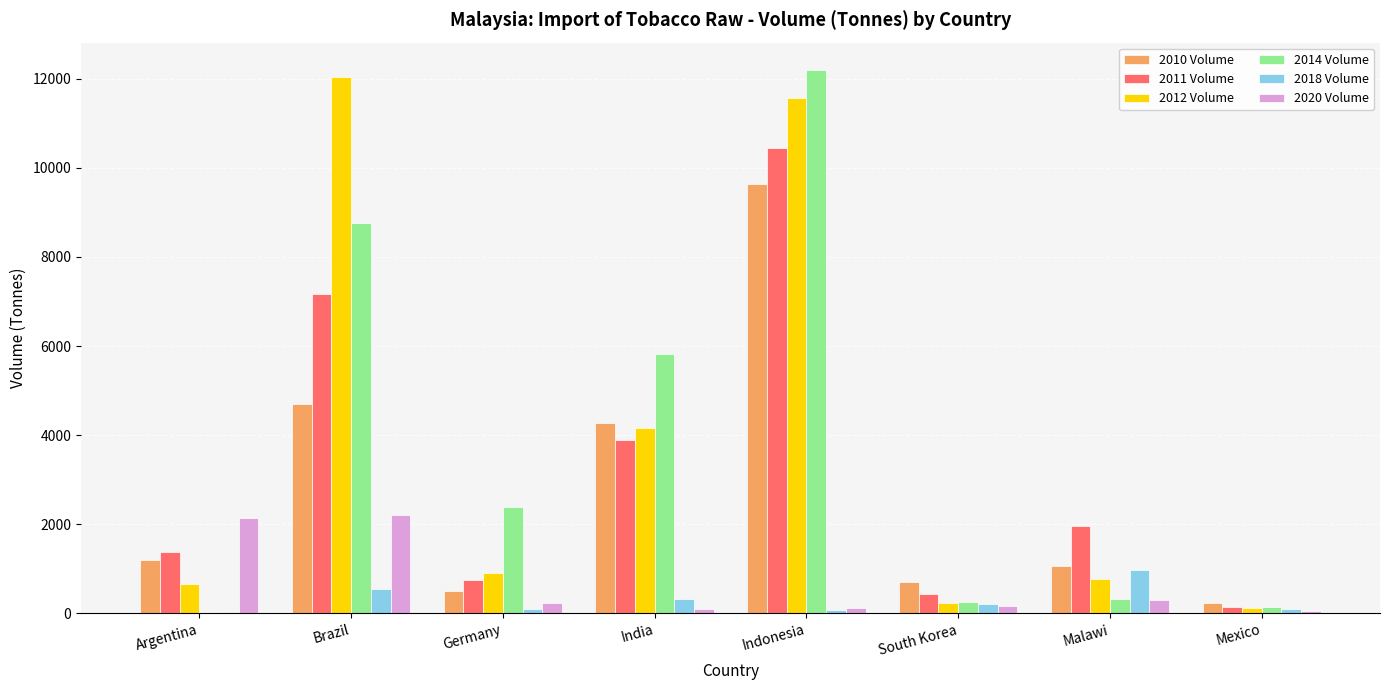

At which label does 2018 Volume reach its peak?

Malawi